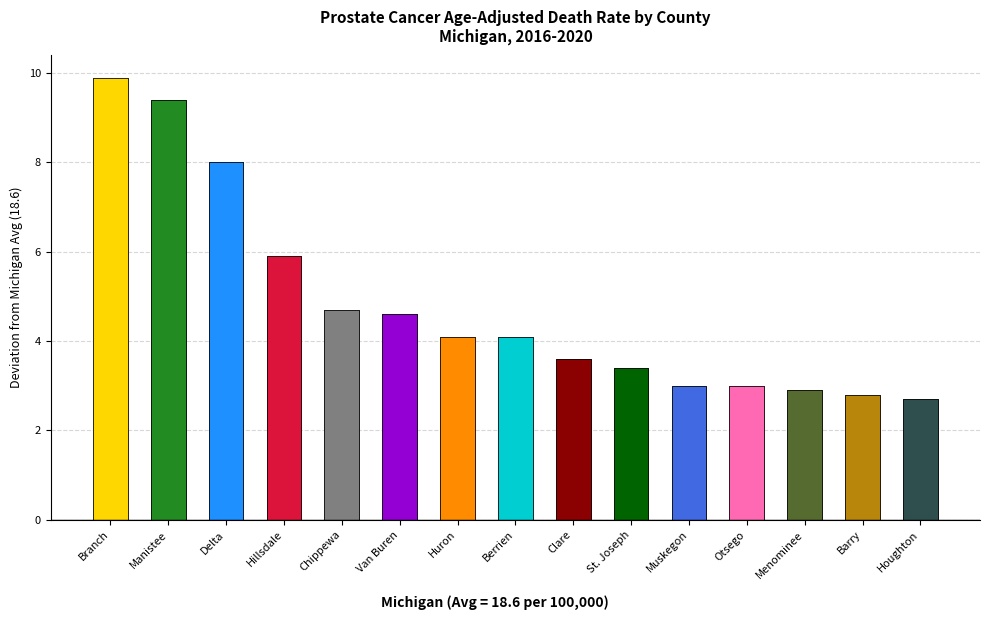

What is the difference between the values at Muskegon and Branch?

6.9